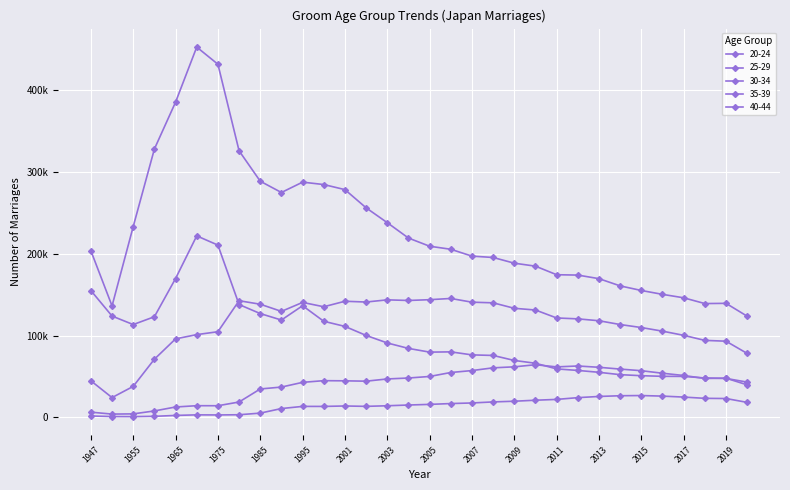

At which category is the sum across all series the highest?

1970